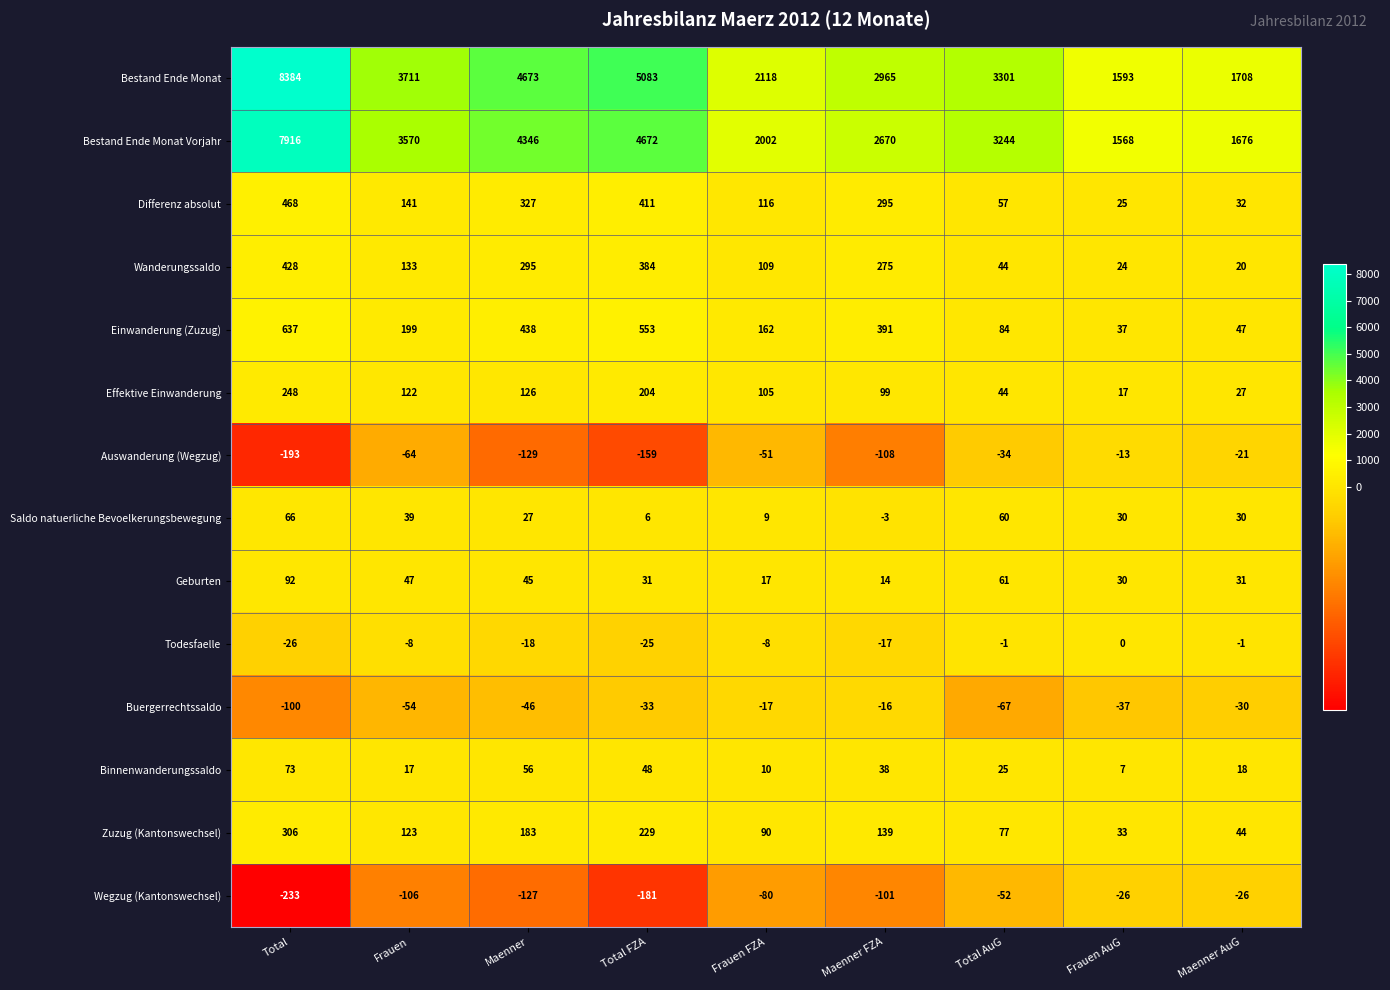

True or false: Bestand Ende Monat has a value of 1593 at Frauen AuG.

True